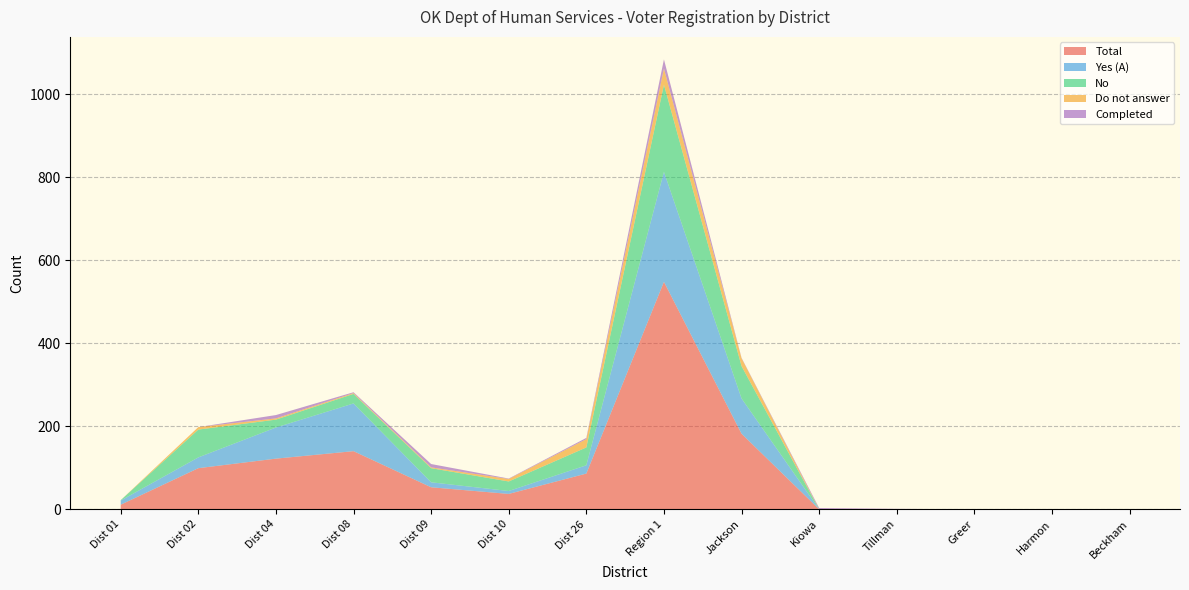

Reading left to right, extract all data points from this chart.

Total: Dist 01=11	Dist 02=99	Dist 04=122	Dist 08=140	Dist 09=53	Dist 10=37	Dist 26=86	Region 1=548	Jackson=182	Kiowa=0	Tillman=0	Greer=0	Harmon=0	Beckham=0
Yes (A): Dist 01=10	Dist 02=26	Dist 04=75	Dist 08=115	Dist 09=12	Dist 10=7	Dist 26=20	Region 1=265	Jackson=85	Kiowa=0	Tillman=0	Greer=0	Harmon=0	Beckham=0
No: Dist 01=1	Dist 02=67	Dist 04=19	Dist 08=23	Dist 09=34	Dist 10=23	Dist 26=43	Region 1=210	Jackson=78	Kiowa=0	Tillman=0	Greer=0	Harmon=0	Beckham=0
Do not answer: Dist 01=0	Dist 02=6	Dist 04=3	Dist 08=2	Dist 09=2	Dist 10=6	Dist 26=20	Region 1=39	Jackson=19	Kiowa=0	Tillman=0	Greer=0	Harmon=0	Beckham=0
Completed: Dist 01=0	Dist 02=0	Dist 04=8	Dist 08=2	Dist 09=8	Dist 10=1	Dist 26=3	Region 1=22	Jackson=1	Kiowa=3	Tillman=1	Greer=0	Harmon=0	Beckham=0